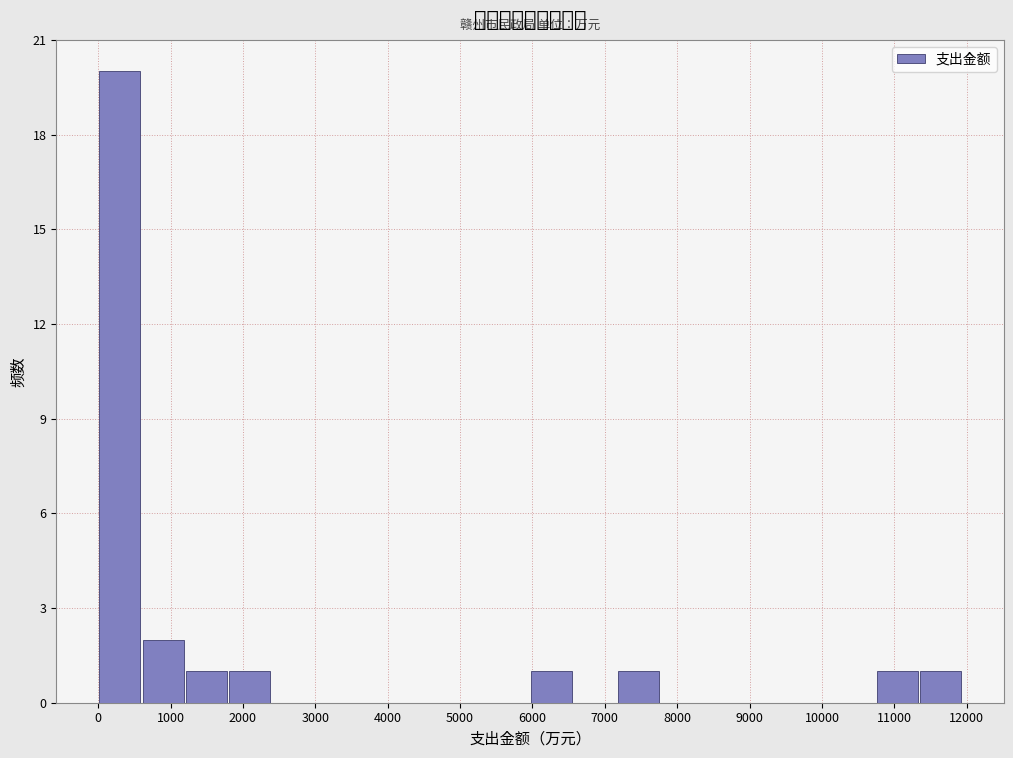

Which range on the x-axis has the tallest bar?

0 to 600